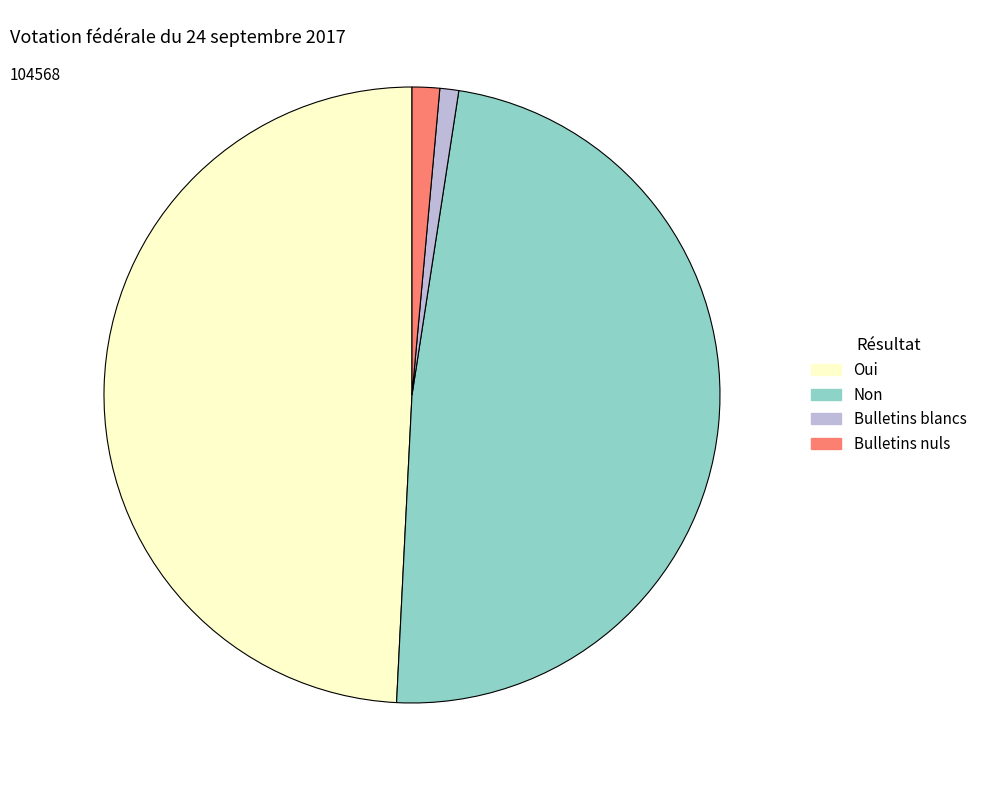

Which slice is the largest?

Oui